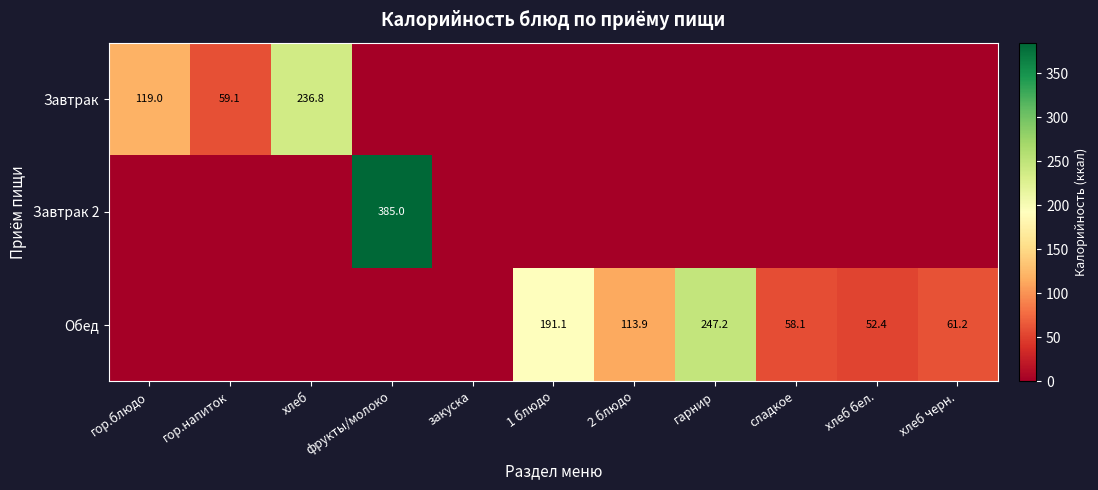

The value of Завтрак 2 at фрукты/молоко is 385.0. True or false?

True